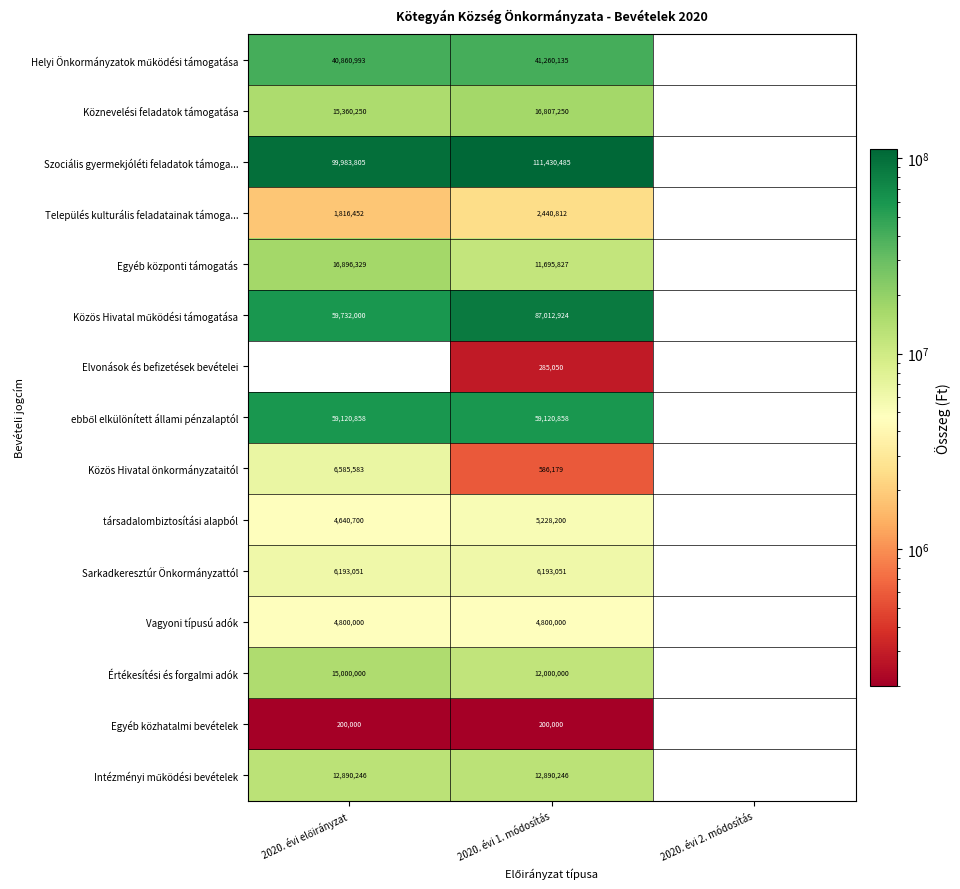

At how many categories does at least one series exceed 95336870?

2